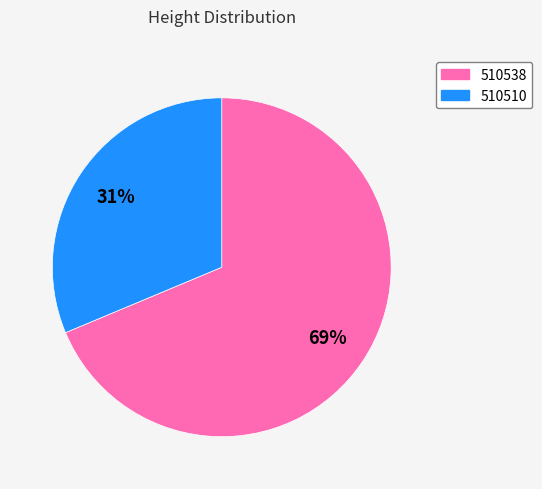

True or false: 510538 accounts for 77% of the total.

False